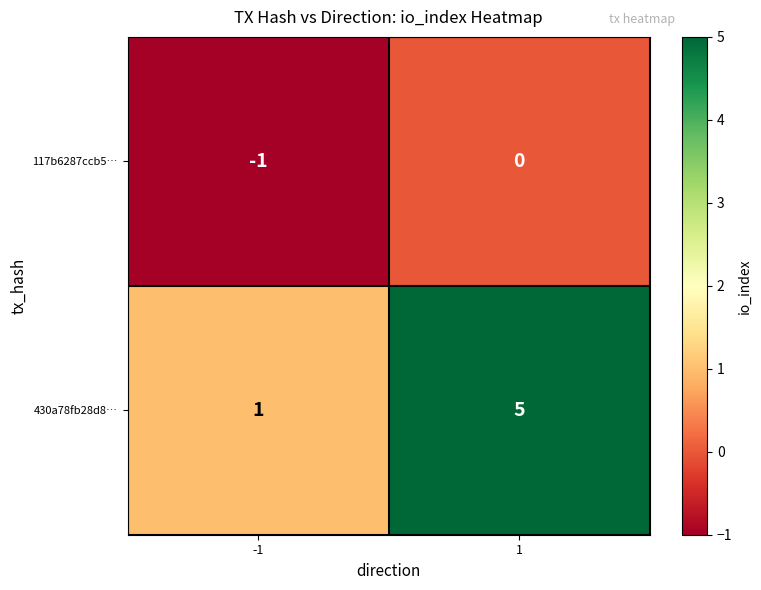

Which series has the widest spread of values?

430a78fb28d8…